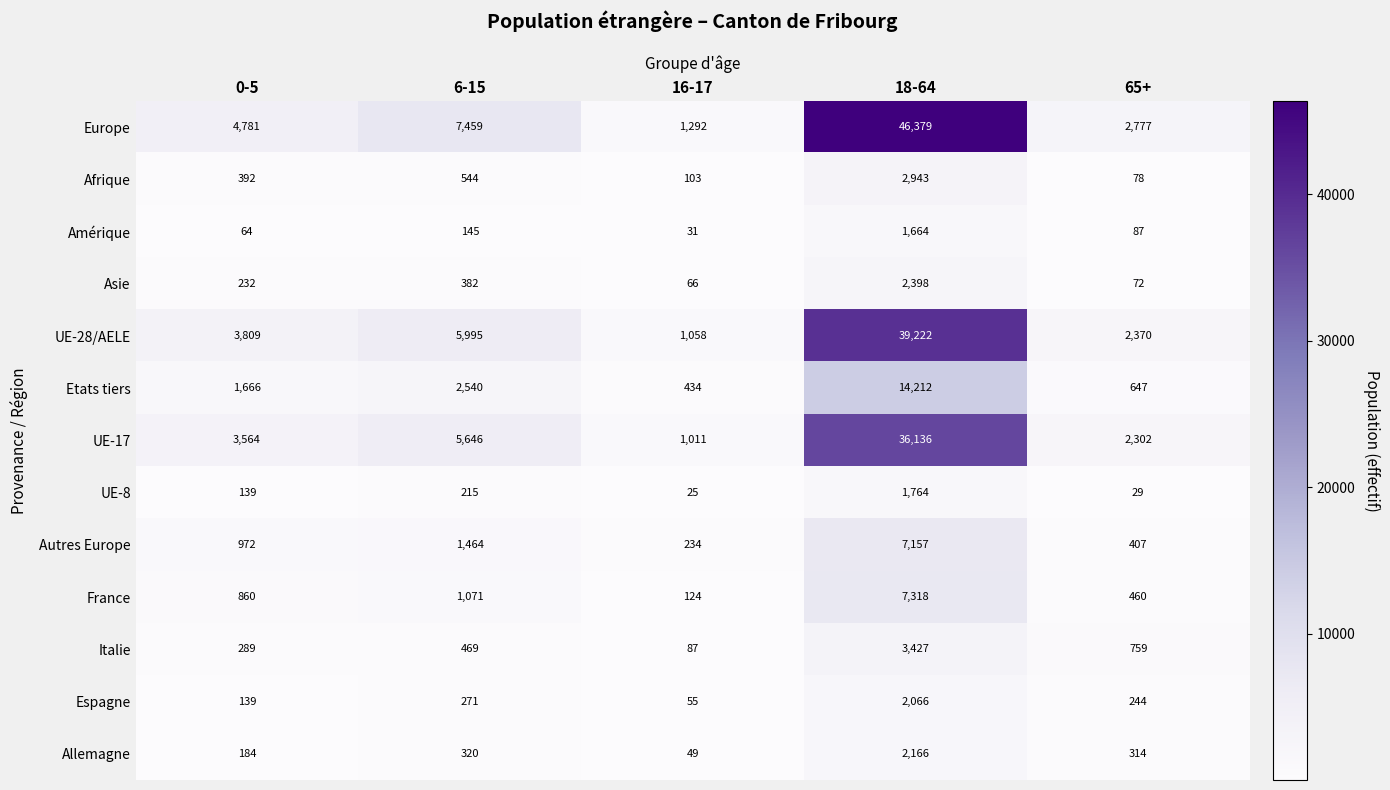

At which label does Allemagne first exceed 314?

6-15